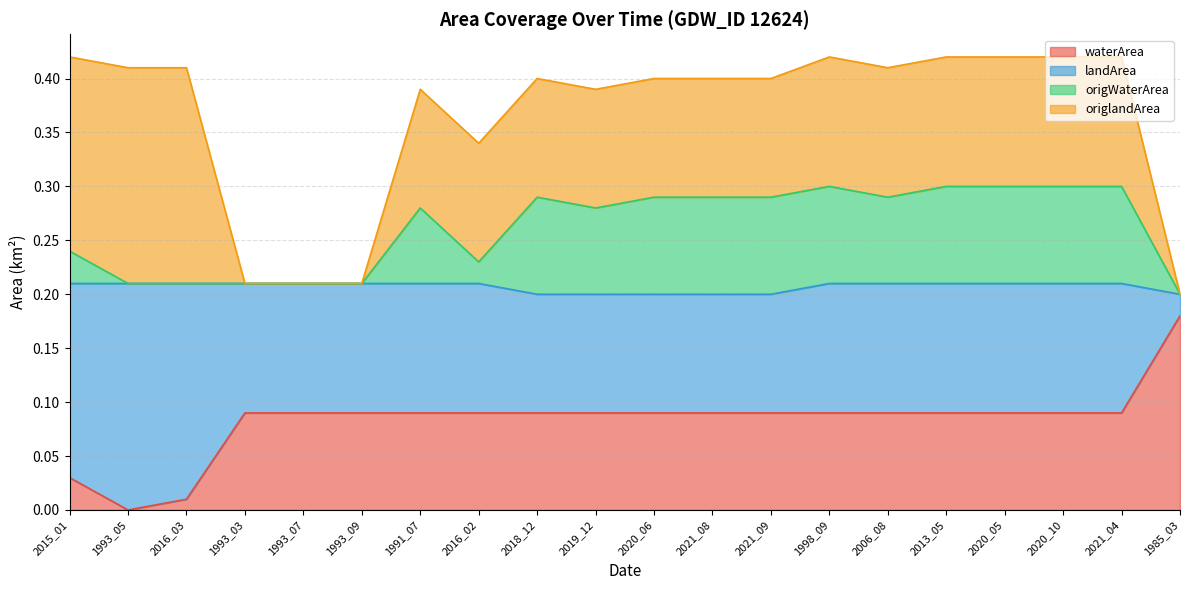

What is the sum of all waterArea values?

1.7